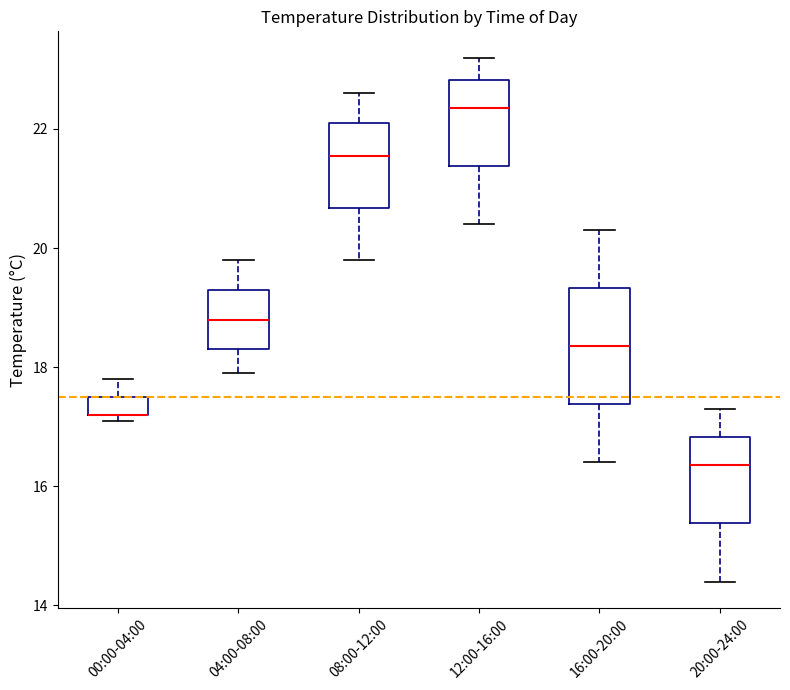

Which box is the tallest, from its lower edge to its upper edge?

16:00-20:00